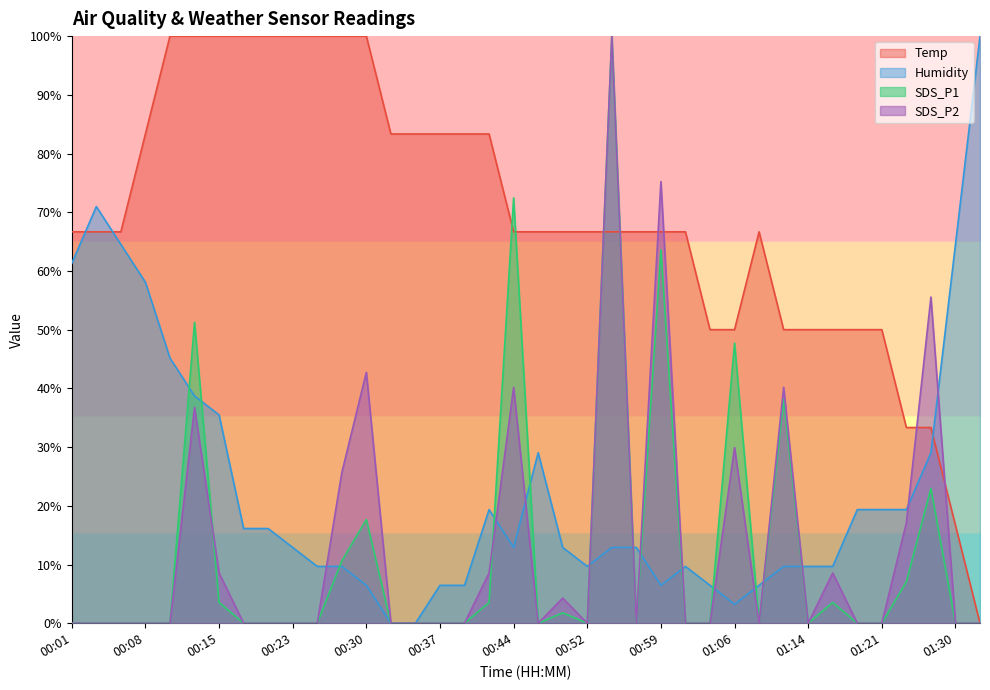

At which category is the sum across all series the highest?

00:54